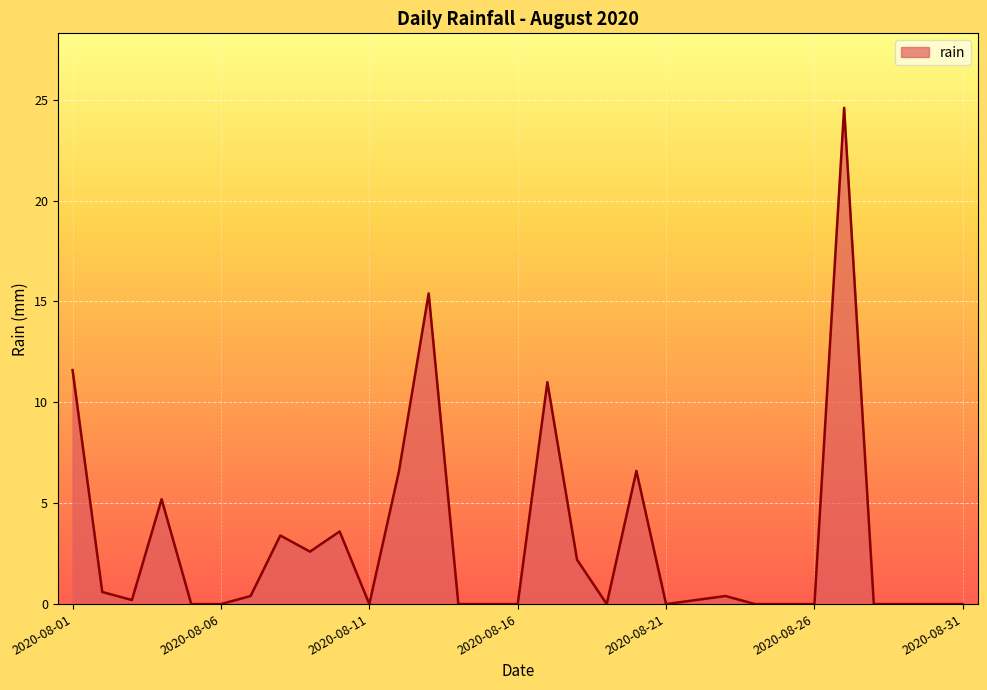

What is the difference between the maximum and minimum values?

24.6